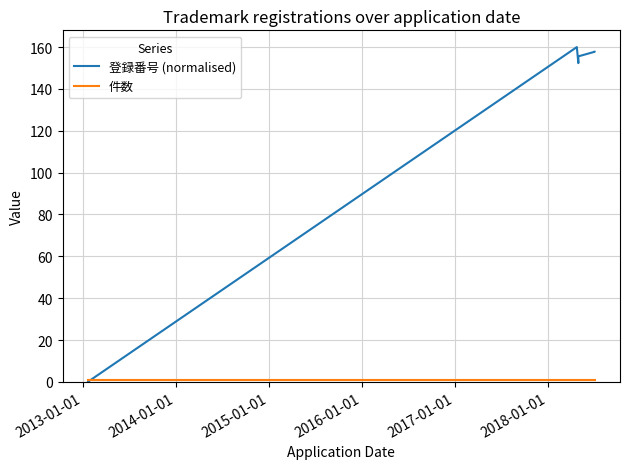

How many series are shown in this chart?

2